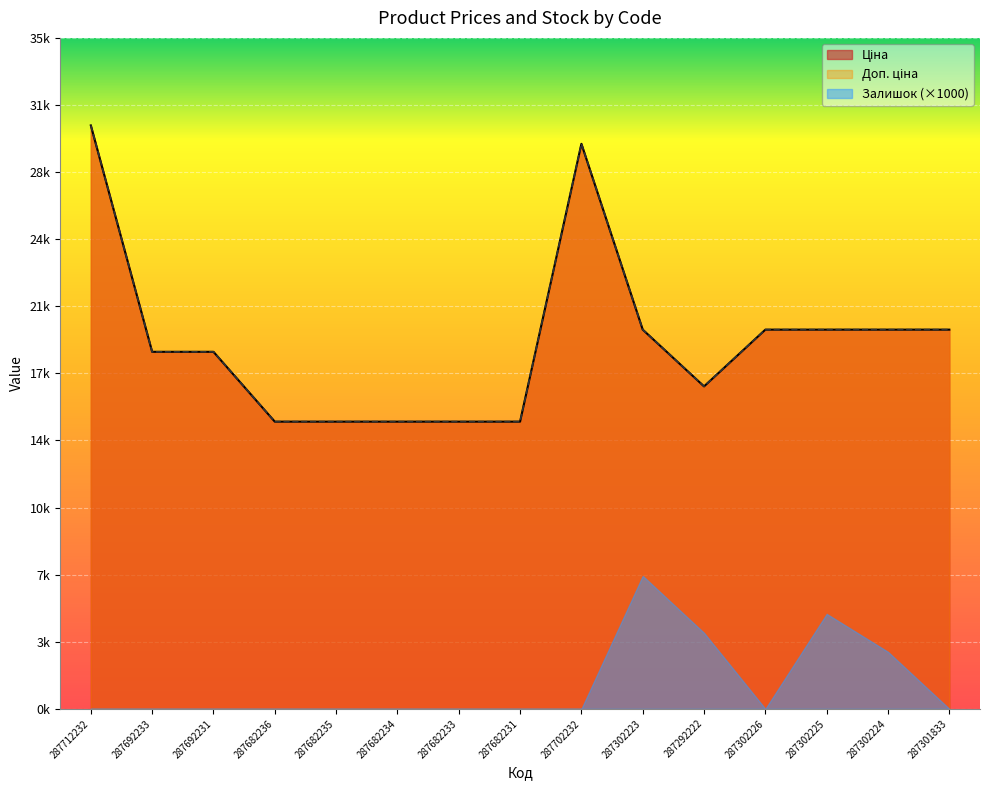

What is the label of the 10th point from the right?

287682234